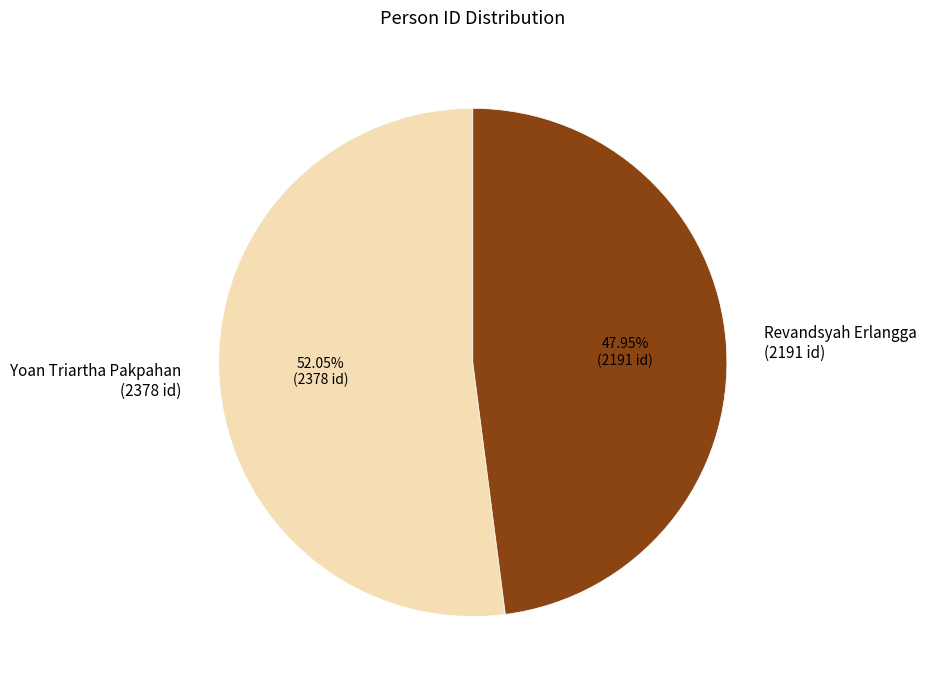

Which slice is the largest?

Yoan Triartha Pakpahan